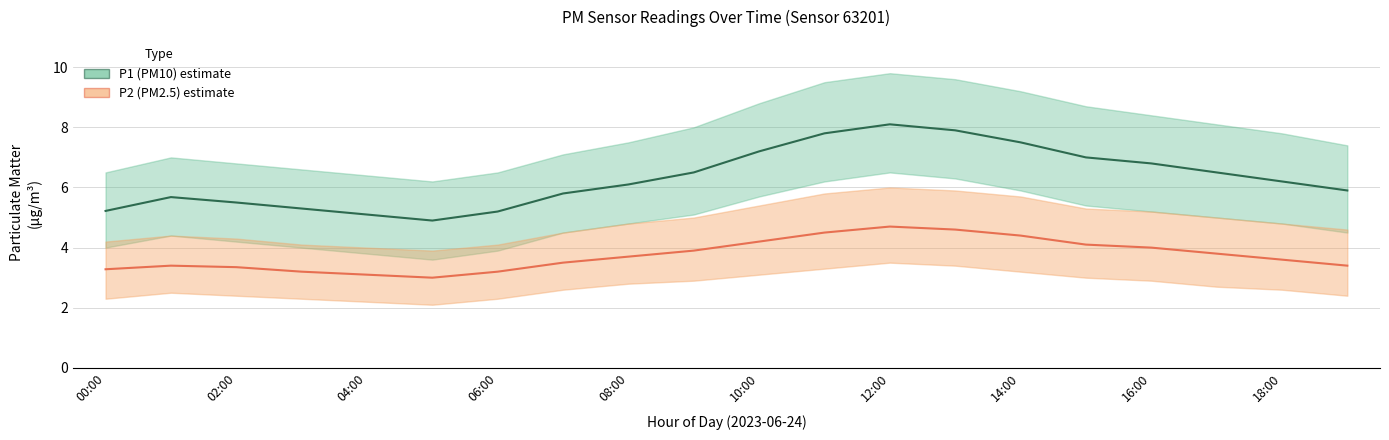

How many interior local valleys does the P2 (PM2.5) series have?

1